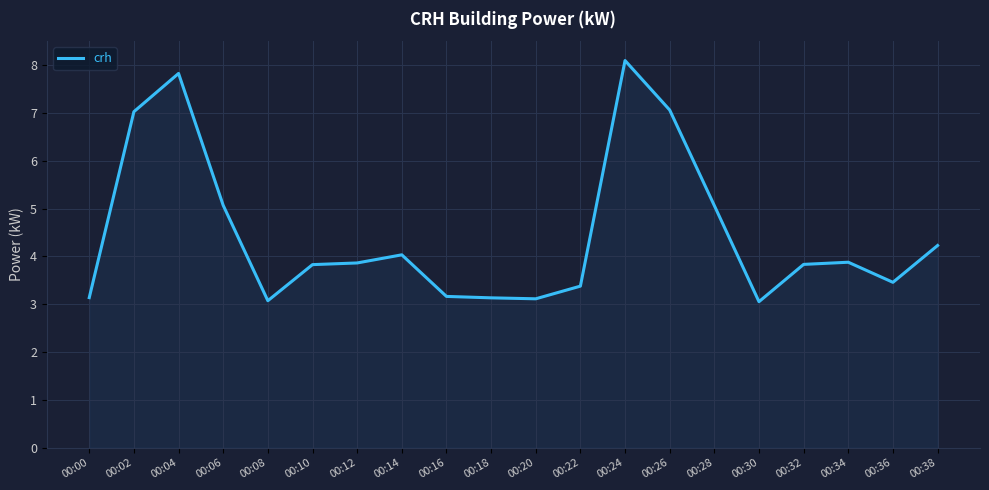

What is the greatest value displayed?

8.1